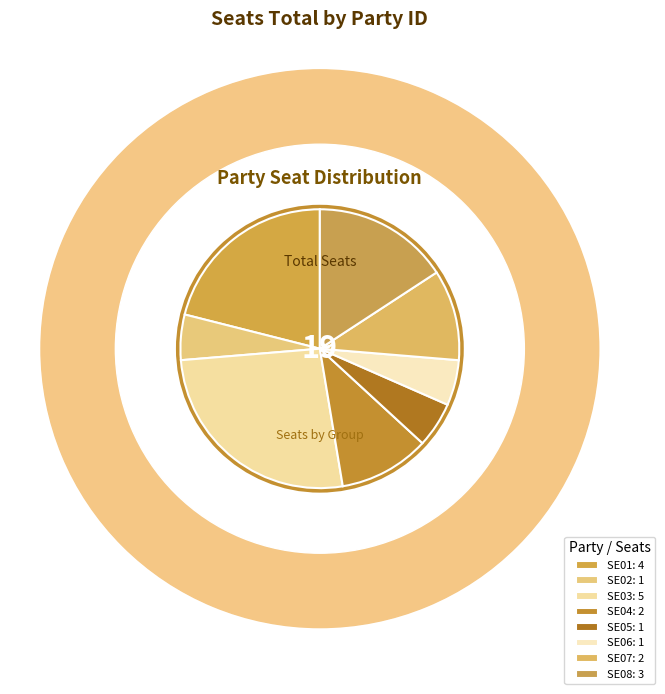

Which category has the biggest portion of the pie?

SE03